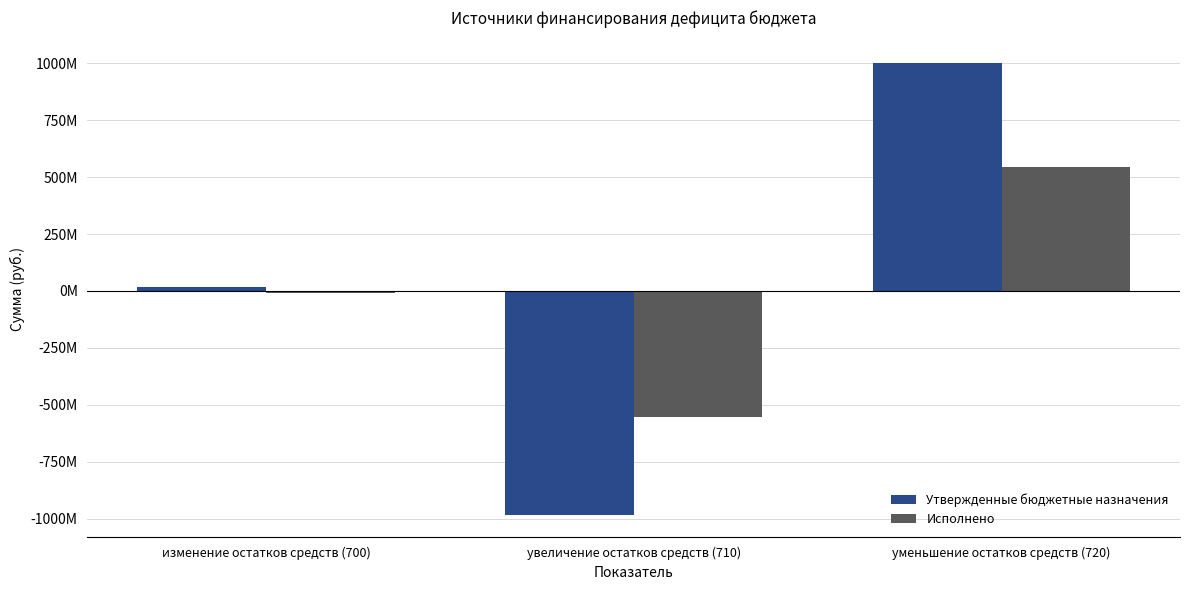

Where is Исполнено nearest to the value -4406435?

изменение остатков средств (700)